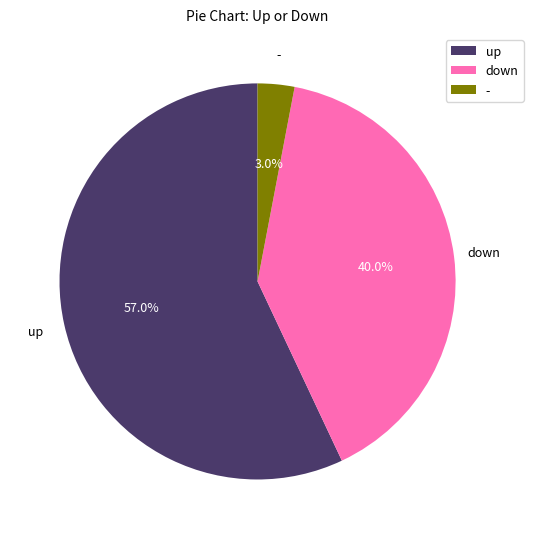

To the nearest percent, what is the average slice percentage?

33%